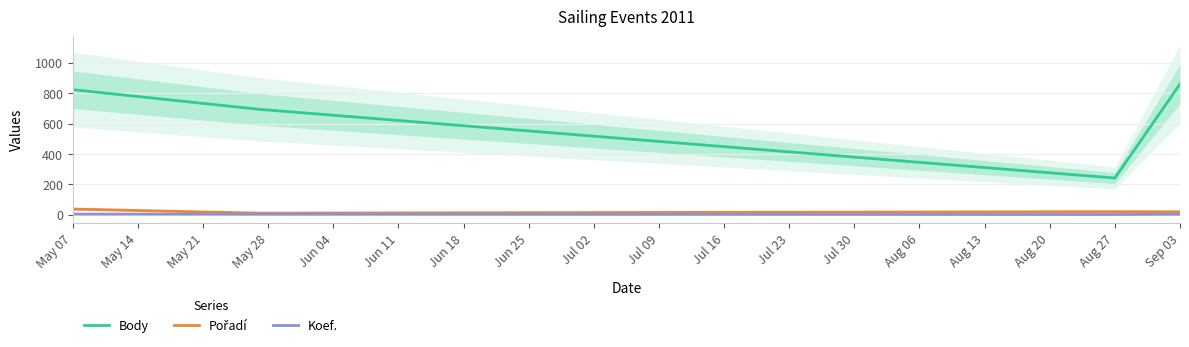

How many lines are shown in the chart?

3